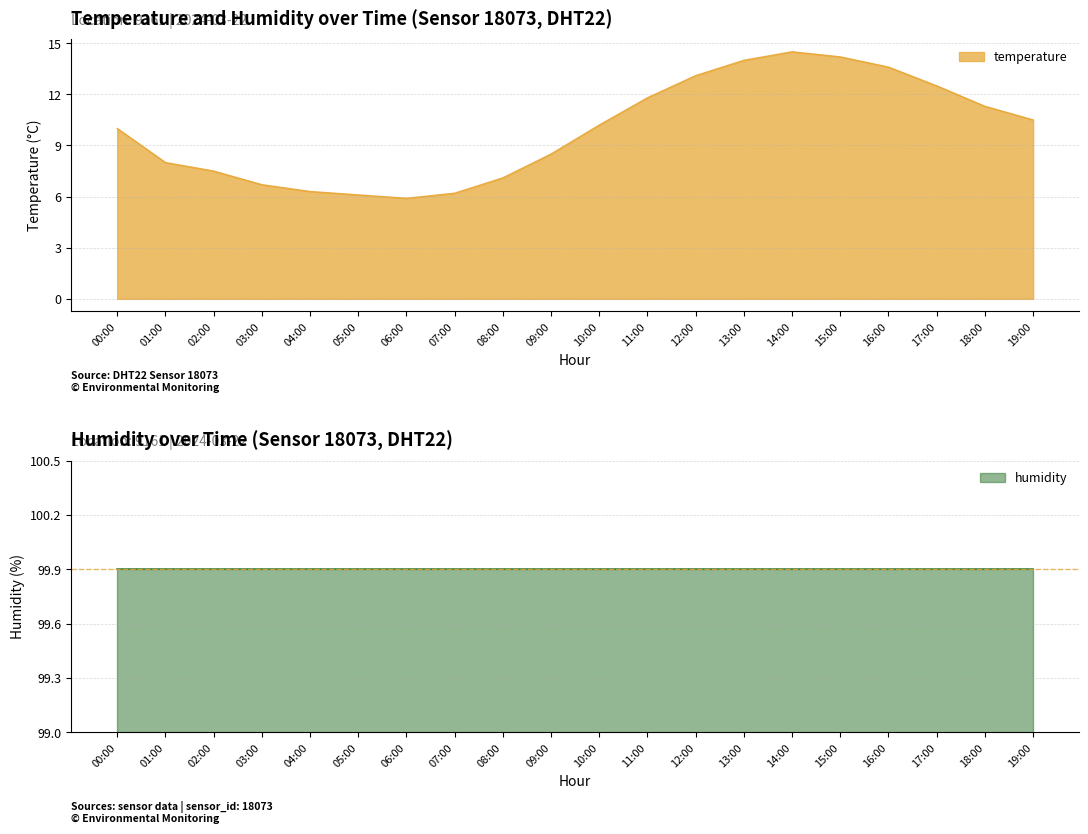

How many lines are shown in the chart?

1